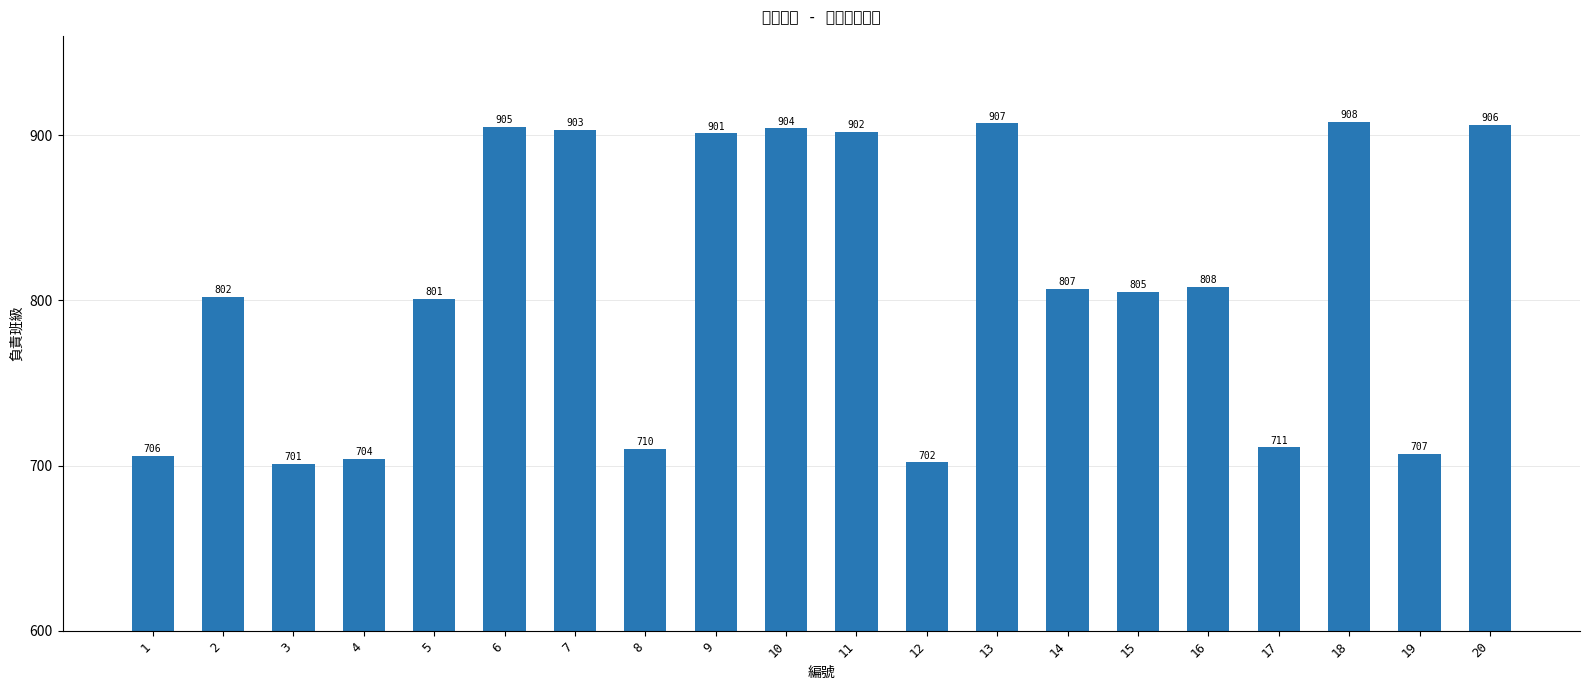

What is the minimum value shown in the chart?

701